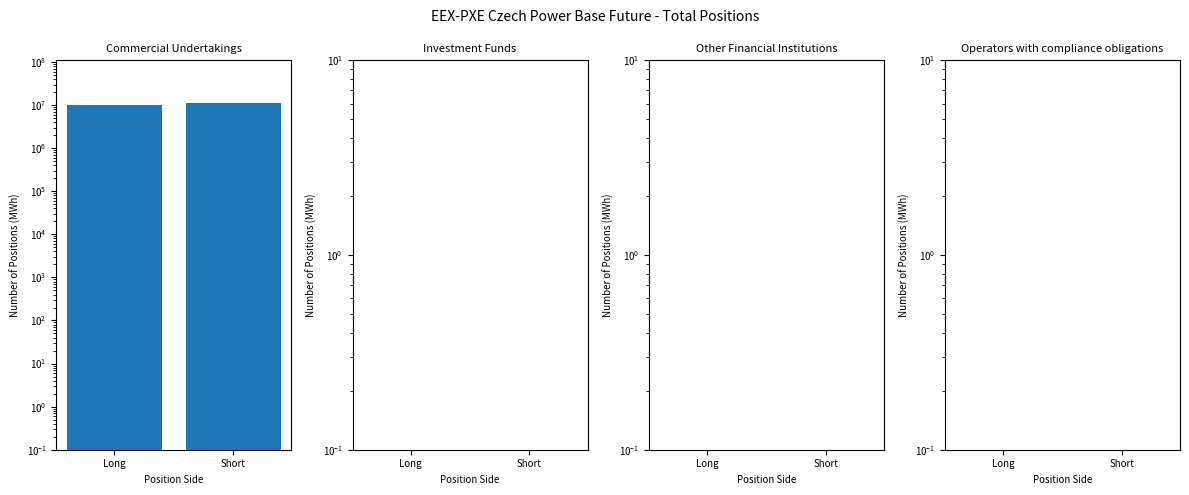

At how many categories does at least one series exceed 5365806?

2